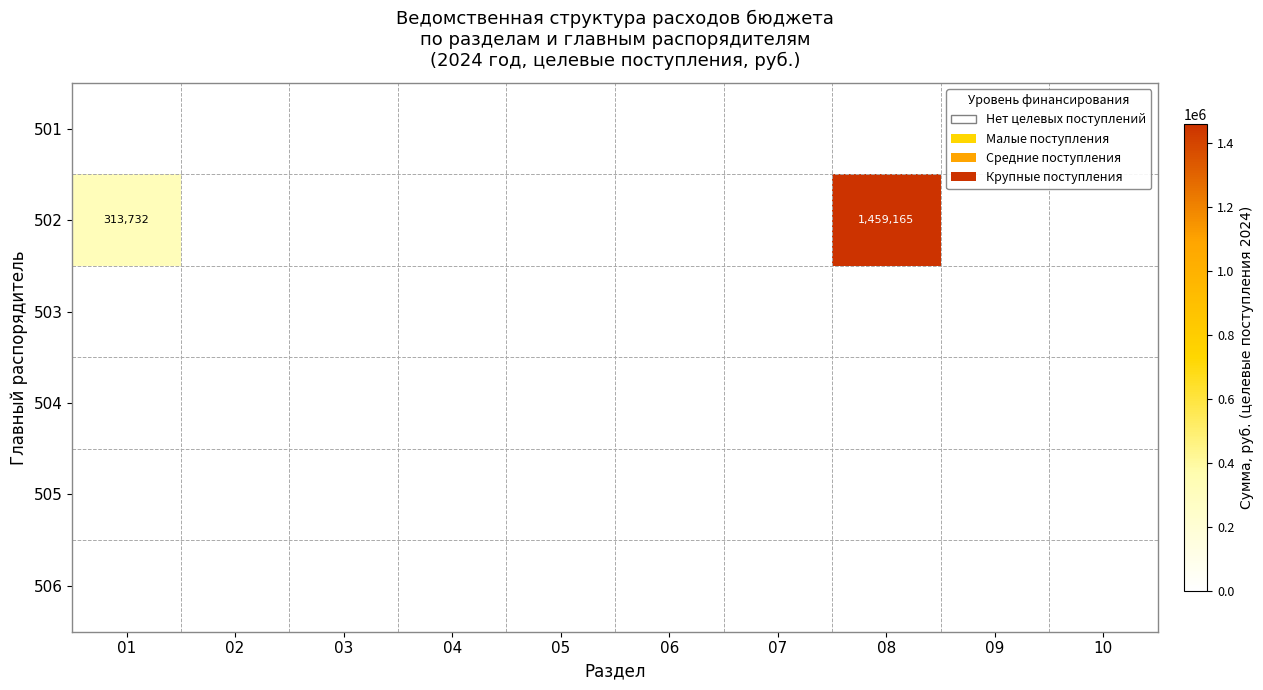

The 506 series shows 0.0 at 05. True or false?

True